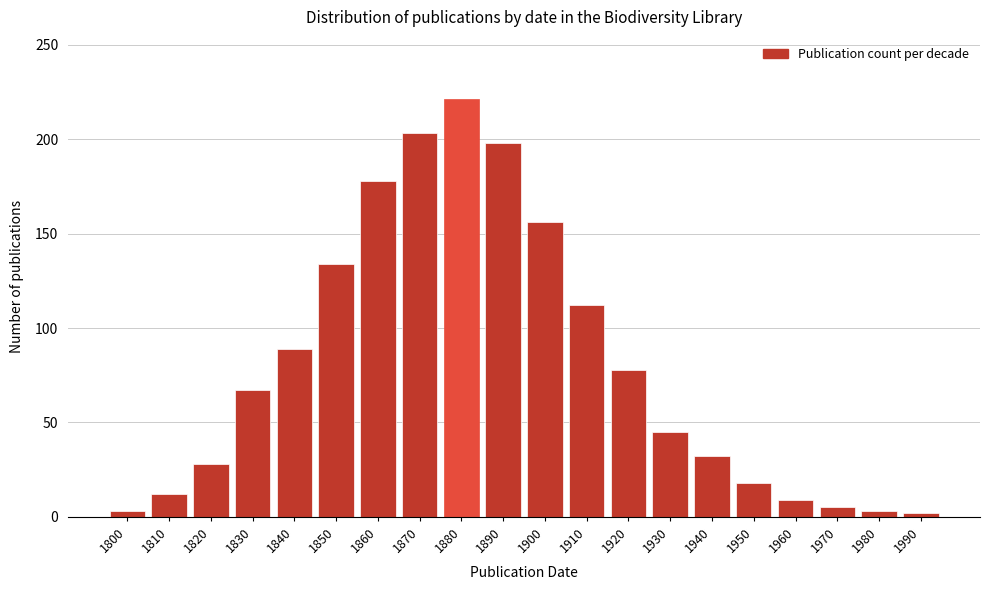

Read the value at 1940.

32